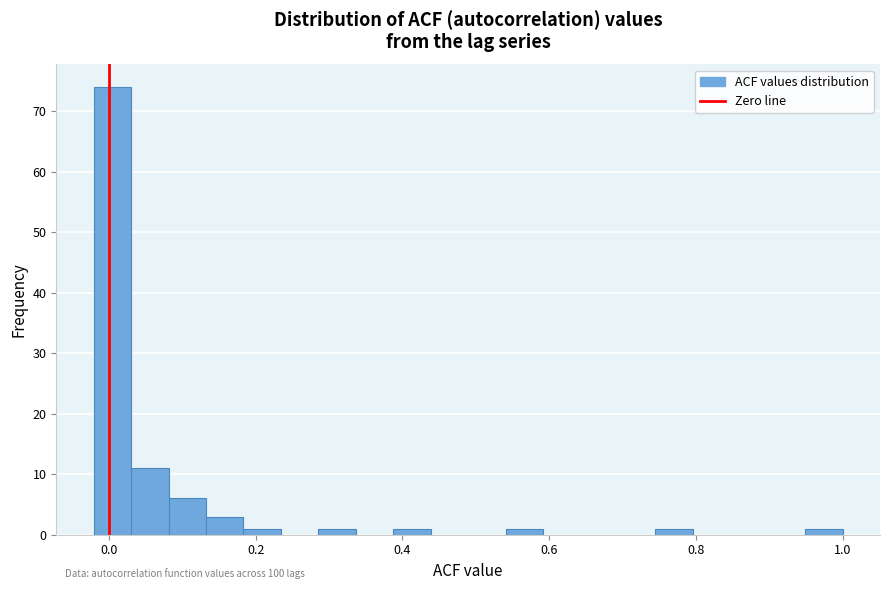

Read against the x-axis, roughly where is the centre of the tallest bar?

0.00